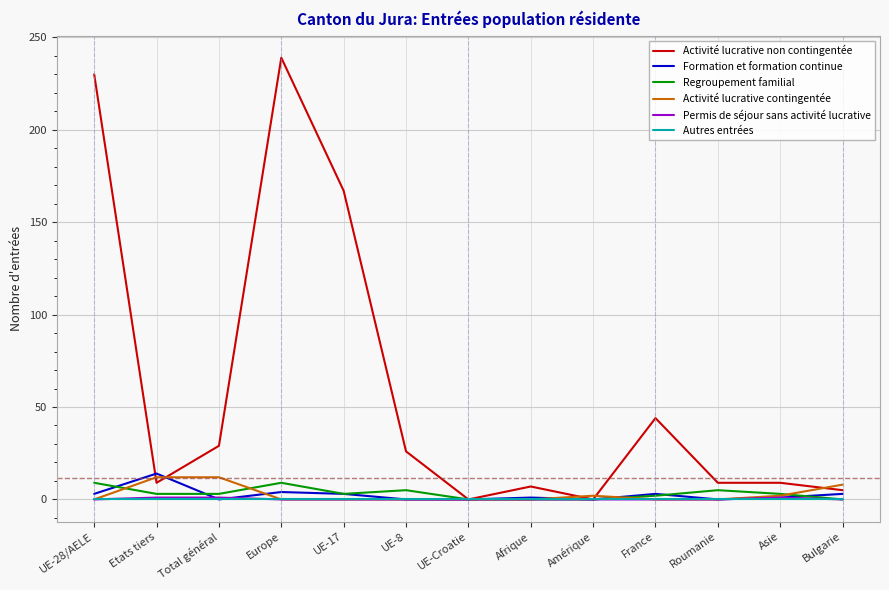

Which series has the largest total across all categories?

Activité lucrative non contingentée